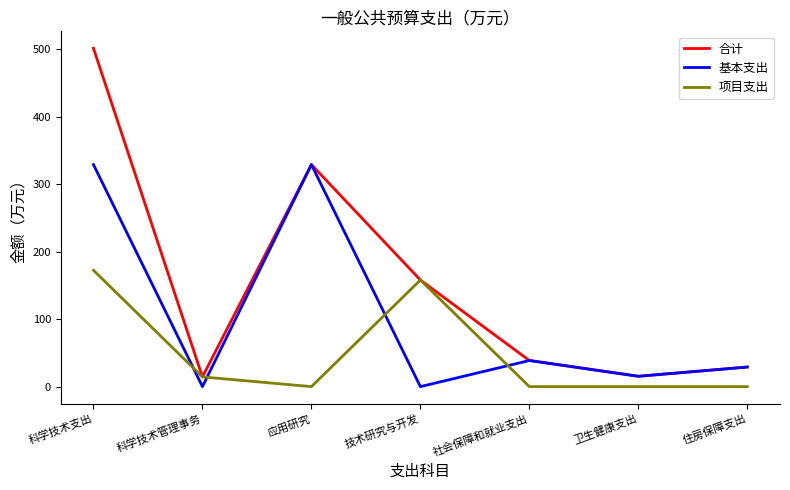

Where does the 基本支出 series first go above 29?

科学技术支出